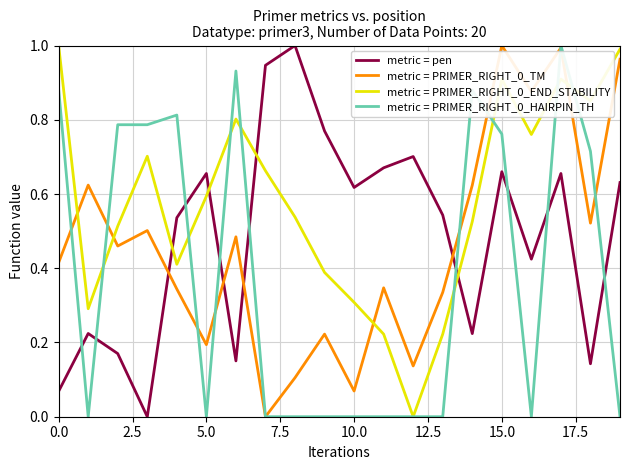

After their last crossing, which series has the higher values: metric = pen or metric = PRIMER_RIGHT_0_HAIRPIN_TH?

metric = pen